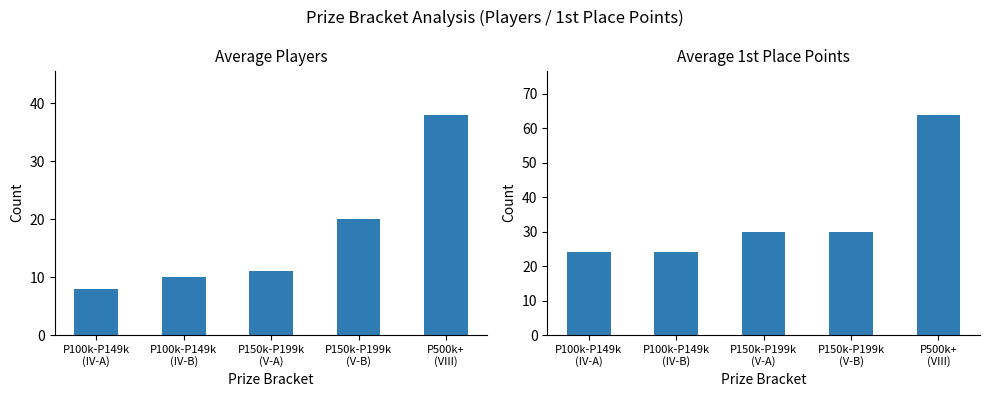

What is the value of the Avg 1st Points bar at the 1st from the left?

24